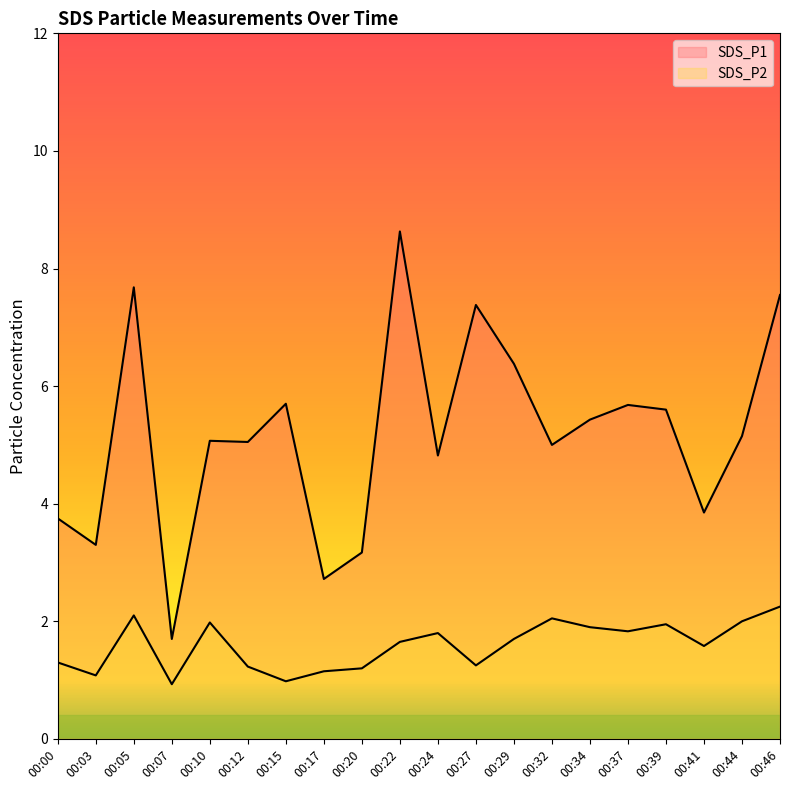

What is the difference between the maximum and minimum values in the SDS_P1 series?

6.9